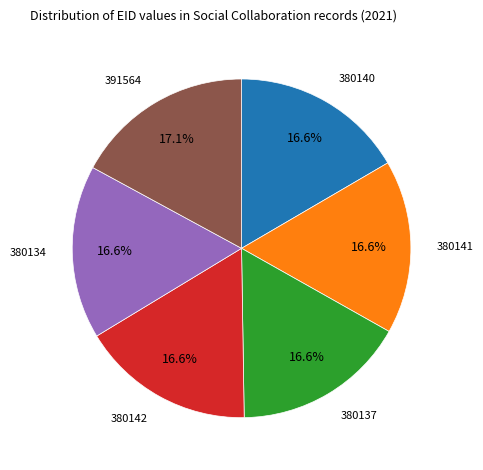

Does 380142 represent more than half of the total?

No